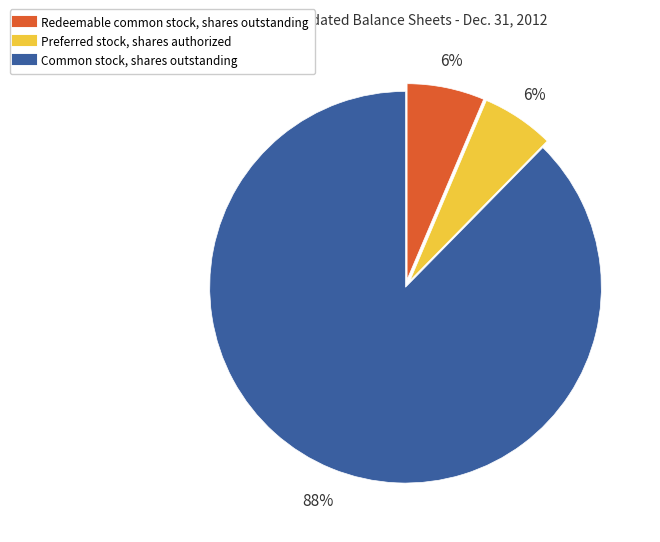

Combined, do Preferred stock, shares authorized and Common stock, shares outstanding account for over 50%?

Yes